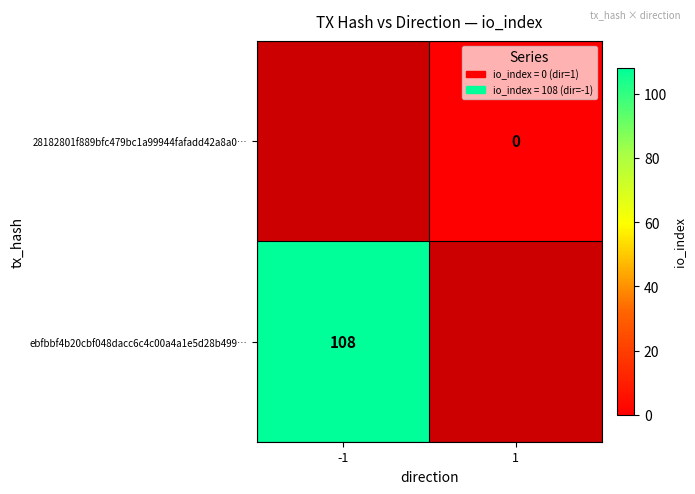

Count the number of categories in the chart.

2